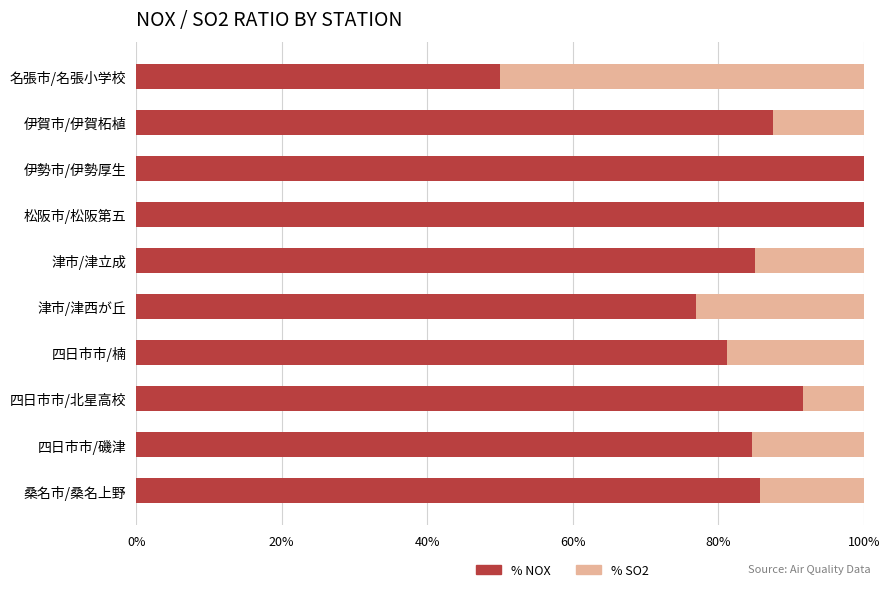

What is the total value across all series at 四日市市/北星高校?

100.0